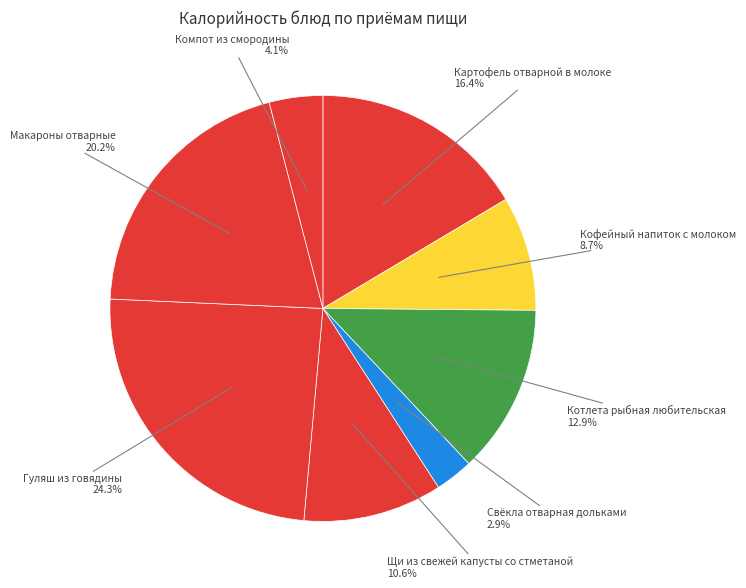

Does Щи из свежей капусты со стметаной account for over 50% of the chart?

No